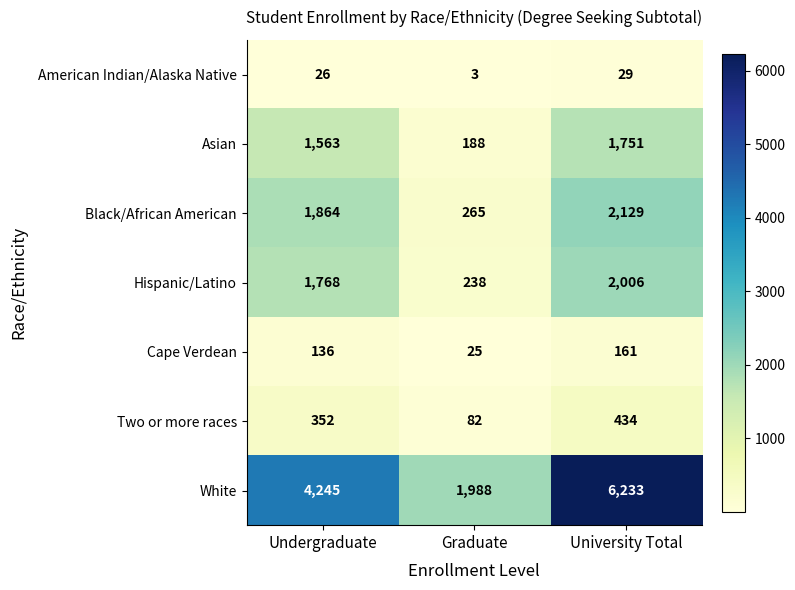

Where is Hispanic/Latino nearest to the value 1122?

Undergraduate